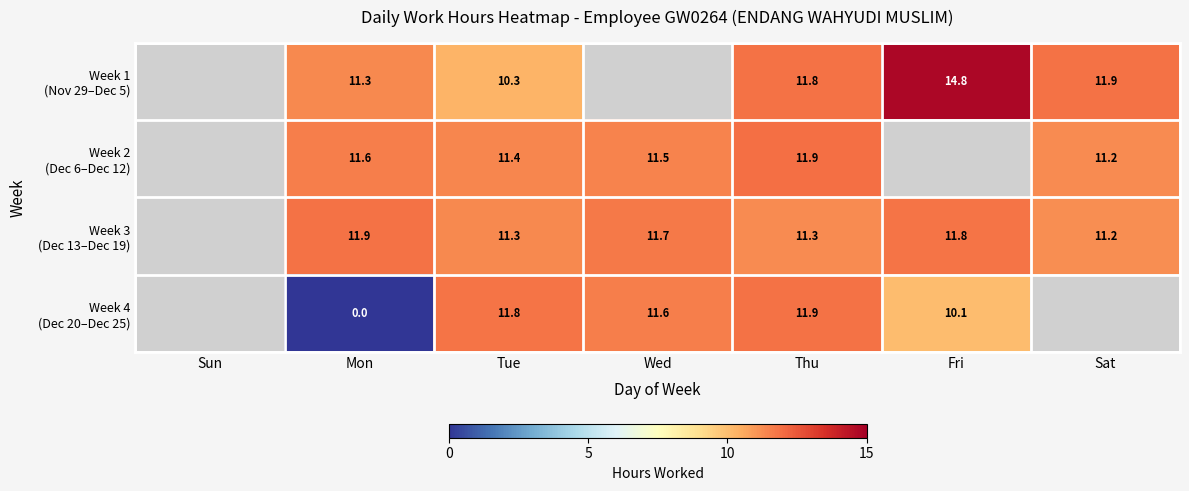

Is it true that Week 1 (Nov 29–Dec 5) equals 3.9 at Tue?

False